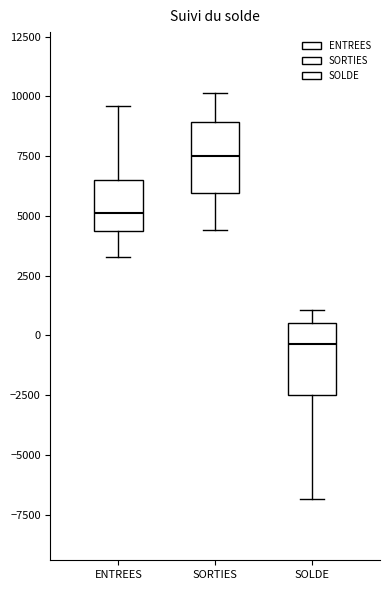

Reading left to right, transcribe this box plot: for each box, give where its median line is, the range the box spans, and where its two whiskers end, as read against the y-axis. The values are not printed on the chart, so give them approximately, as read against the axis.

ENTREES: median 5000, box 4500 to 6500, whiskers 3500 to 9500
SORTIES: median 7500, box 6000 to 9000, whiskers 4500 to 10000
SOLDE: median -500, box -2500 to 500, whiskers -7000 to 1000